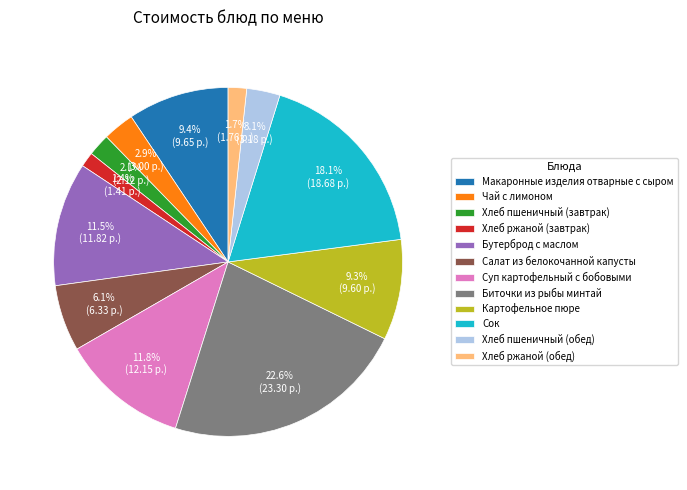

How many slices are in this pie chart?

12